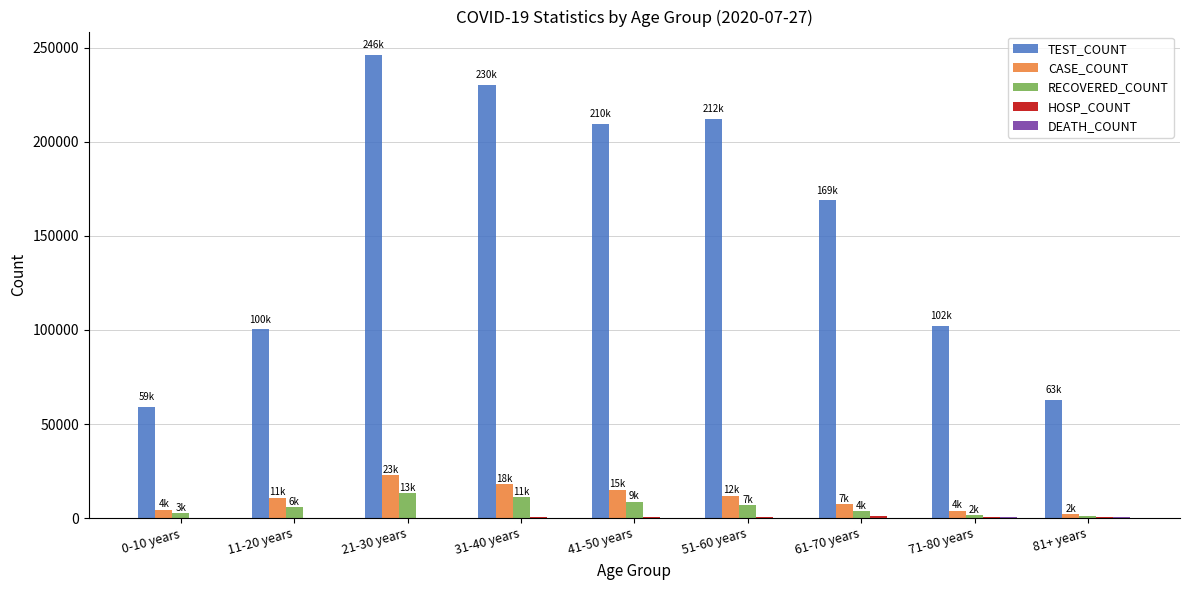

At which category is the sum across all series the highest?

21-30 years